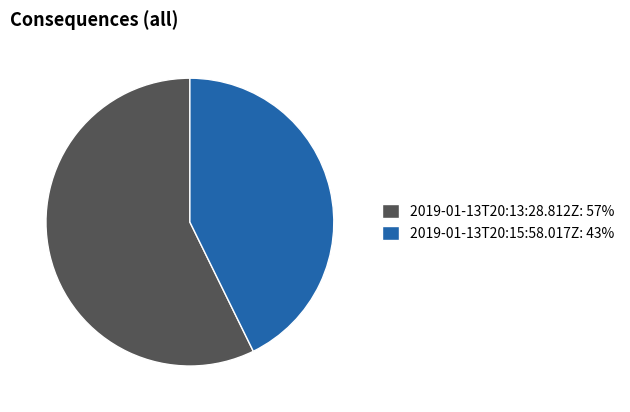

Does any single category account for the majority?

Yes